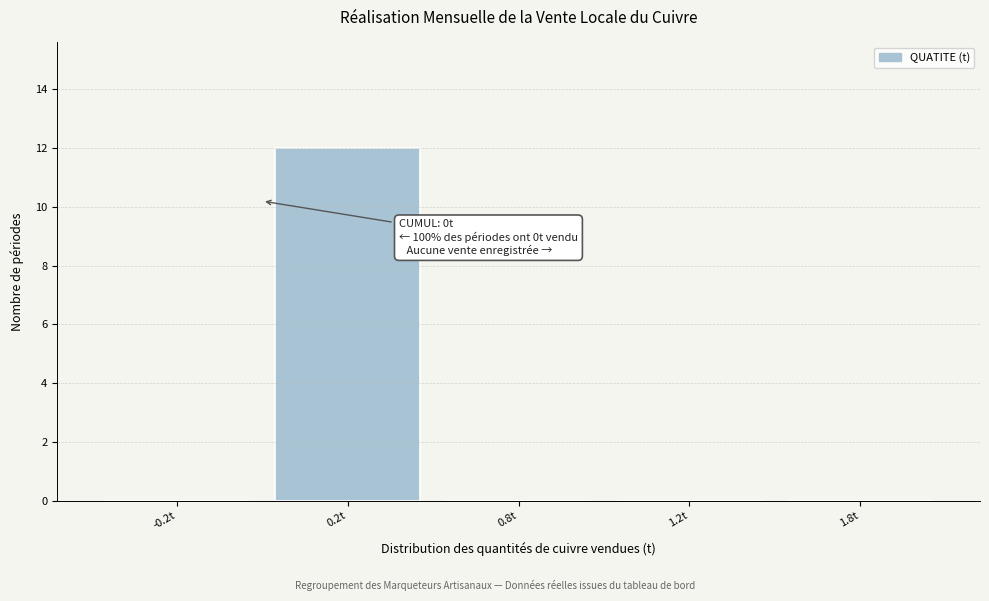

Reading right to left, list all the values displayed in this chart.

1.8t=0	1.2t=0	0.8t=0	0.2t=12	-0.2t=0